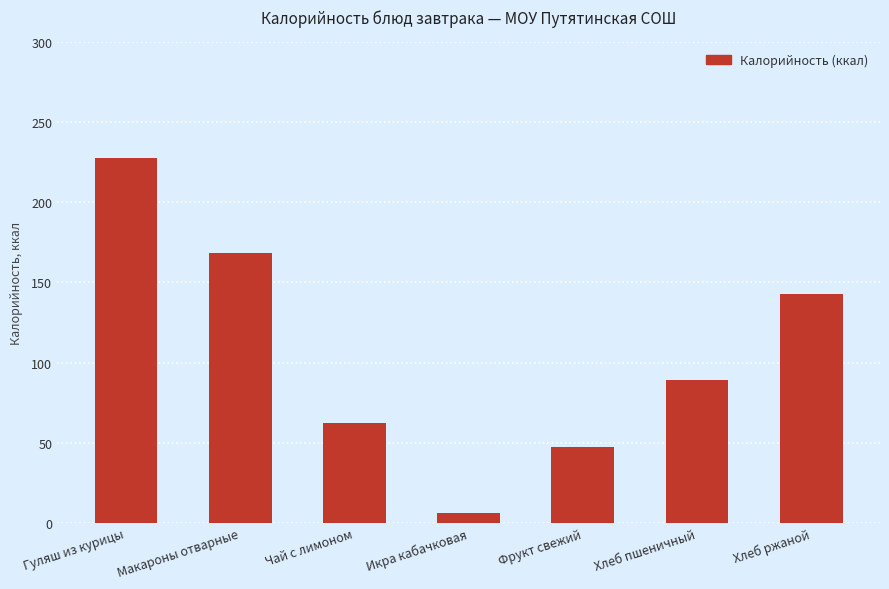

What is the change in value from Макароны отварные to Хлеб ржаной?

-25.4